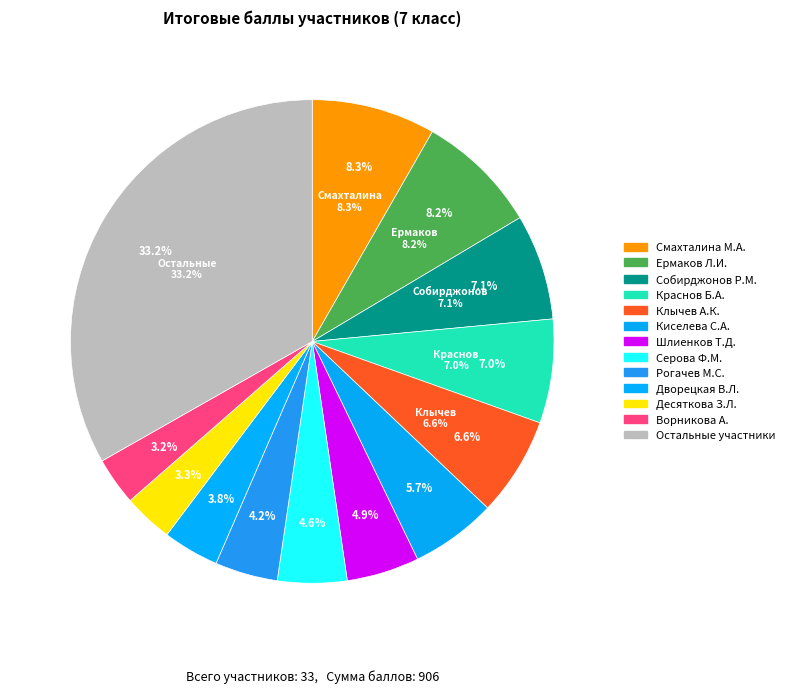

True or false: Дашабылова А.Ж. accounts for 1% of the total.

False